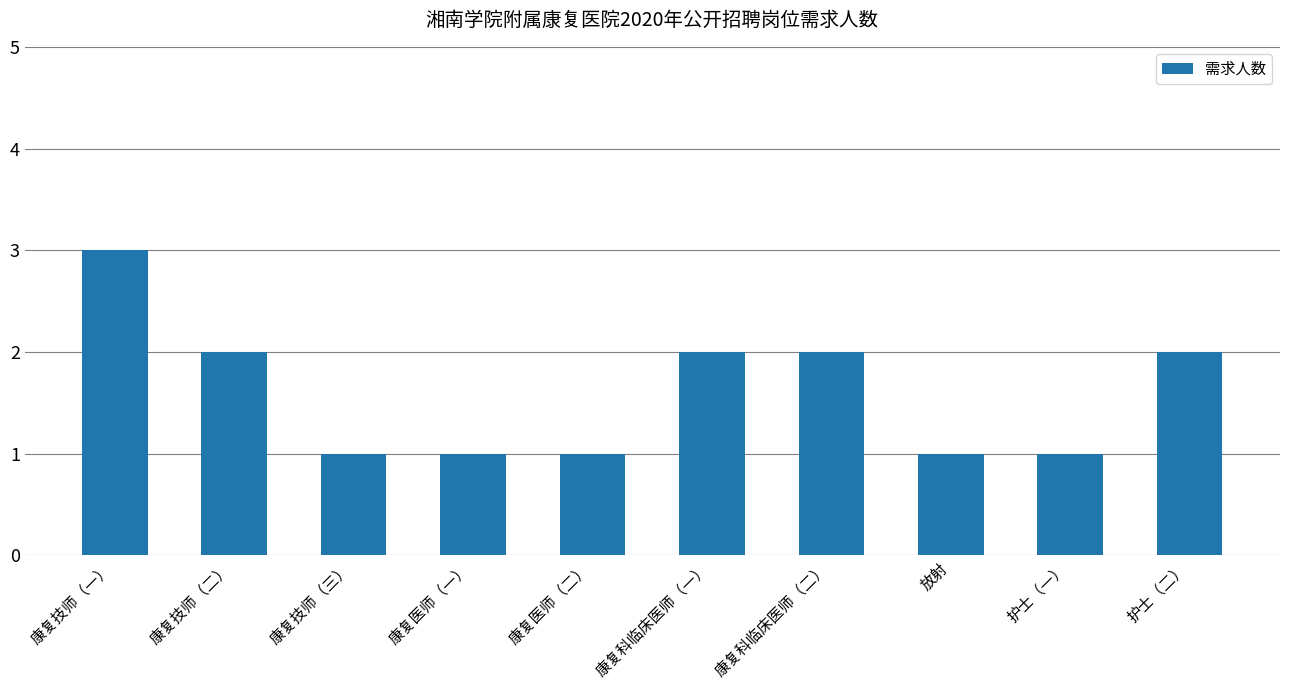

Count the number of categories in the chart.

10